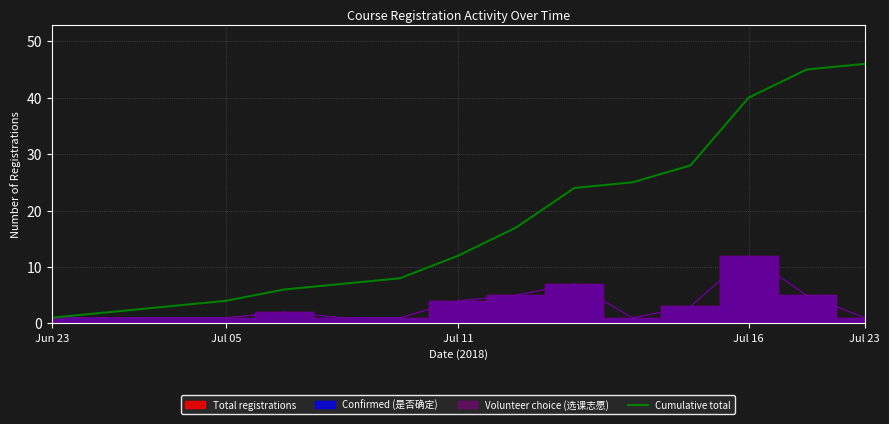

What is the highest value of the Cumulative total series?

46